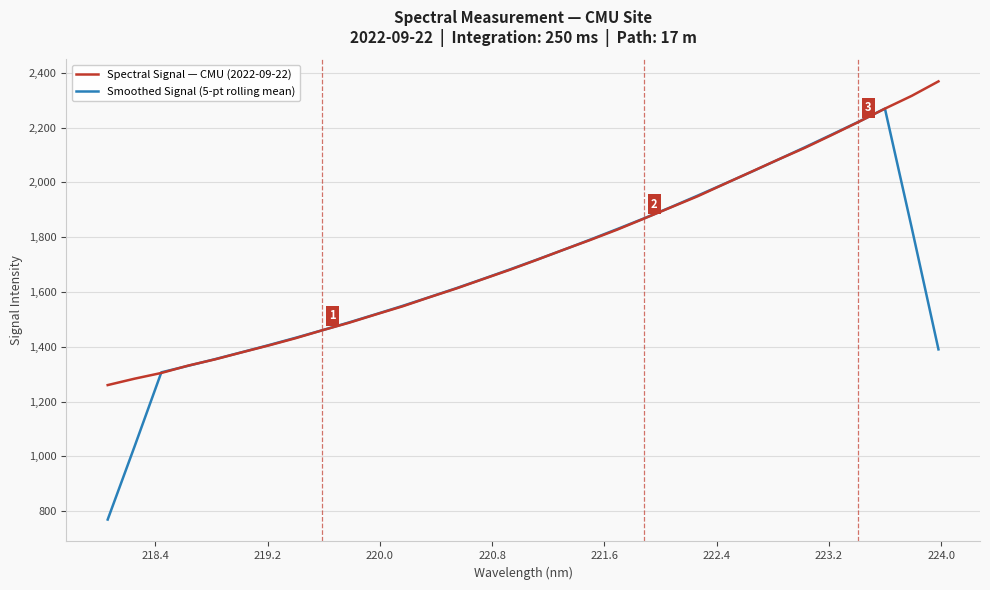

What is the lowest value of the Smoothed Signal (5-pt rolling mean) series?

769.8